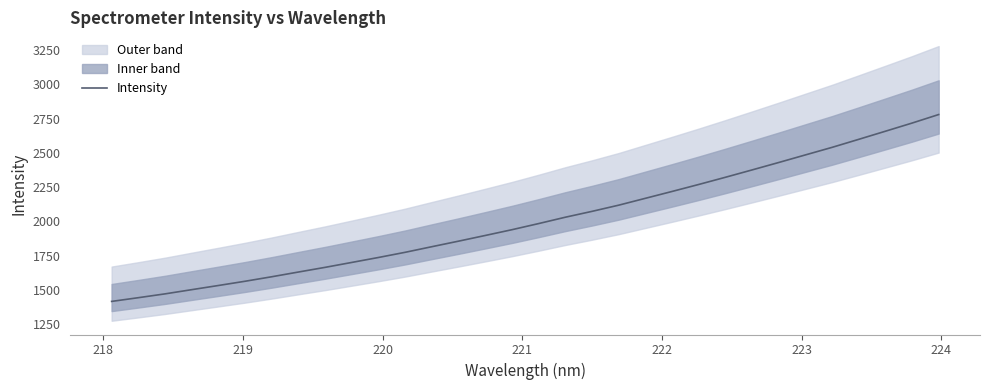

What is the lowest value of the Intensity series?

1414.6